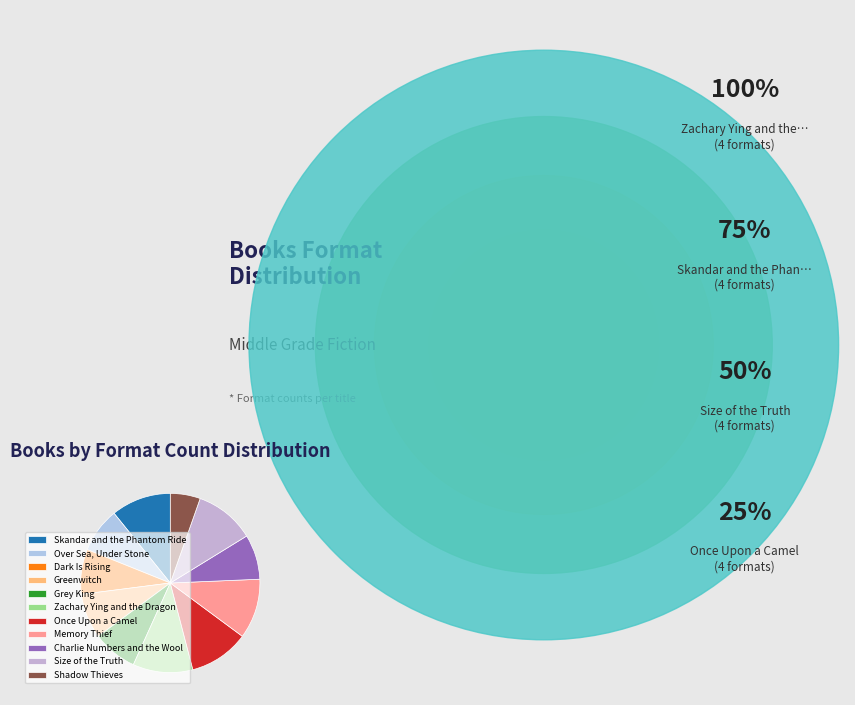

Count the number of slices in the pie.

11